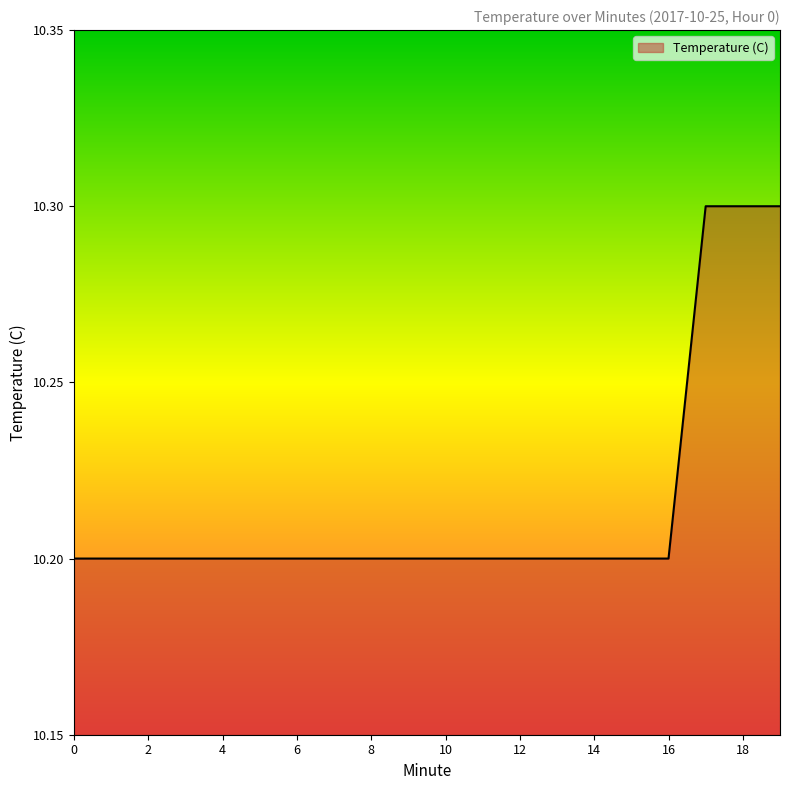

What is the maximum value shown in the chart?

10.3